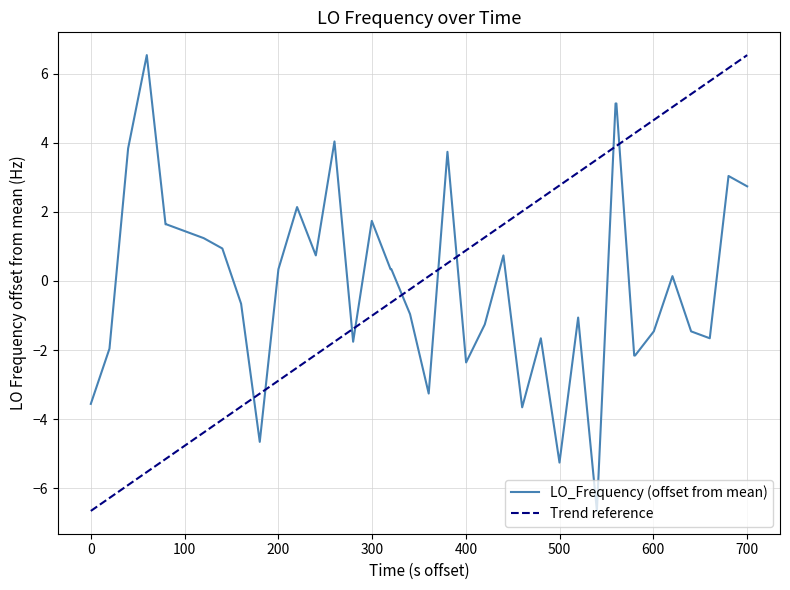

How many values are below 0?

19